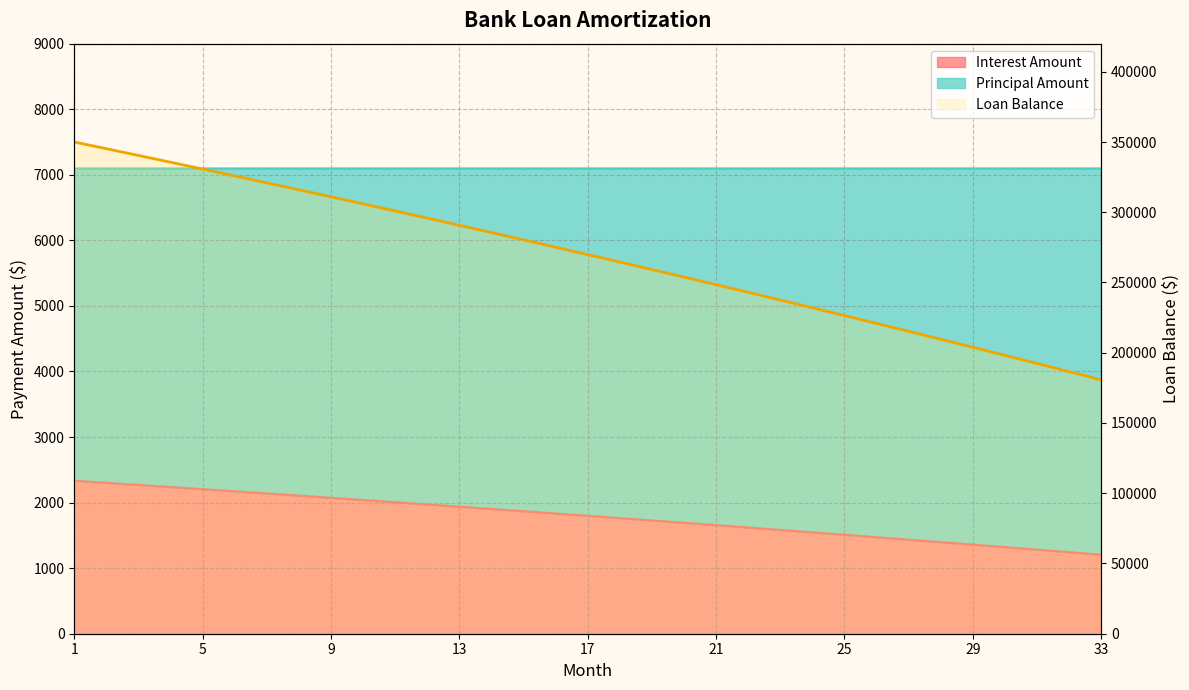

True or false: Principal Amount and Interest Amount cross at least once.

False